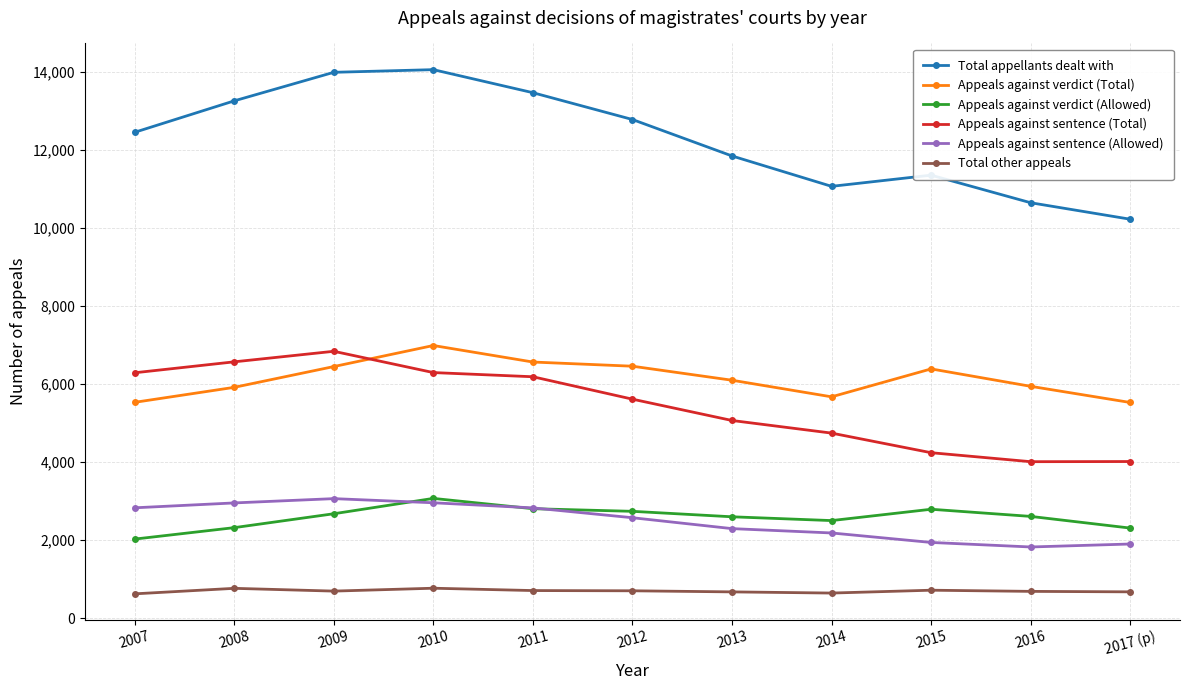

At 2015, list the series in order from smallest to largest.

Total other appeals, Appeals against sentence (Allowed), Appeals against verdict (Allowed), Appeals against sentence (Total), Appeals against verdict (Total), Total appellants dealt with